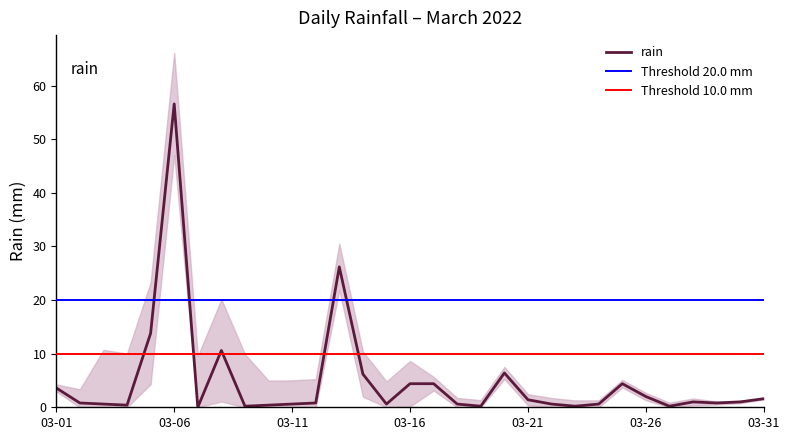

At which category does the data reach its first local peak?

03-06